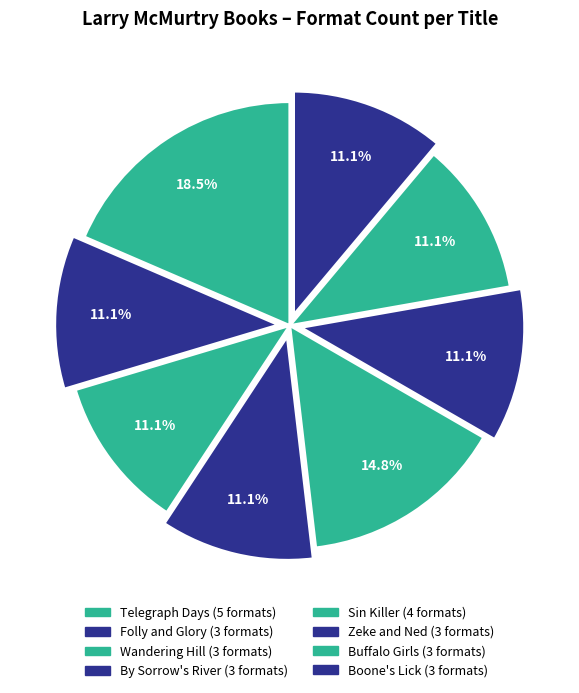

What is the smallest slice in the pie chart?

Buffalo Girls